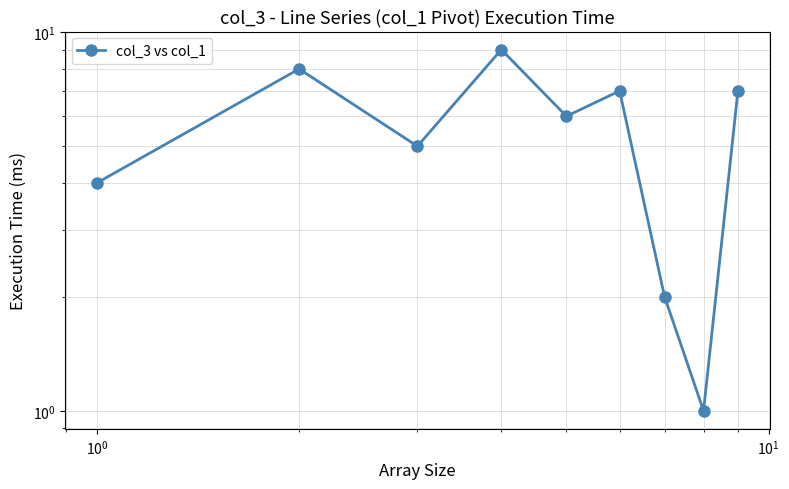

Reading right to left, extract all data points from this chart.

7	1	2	7	6	9	5	8	4